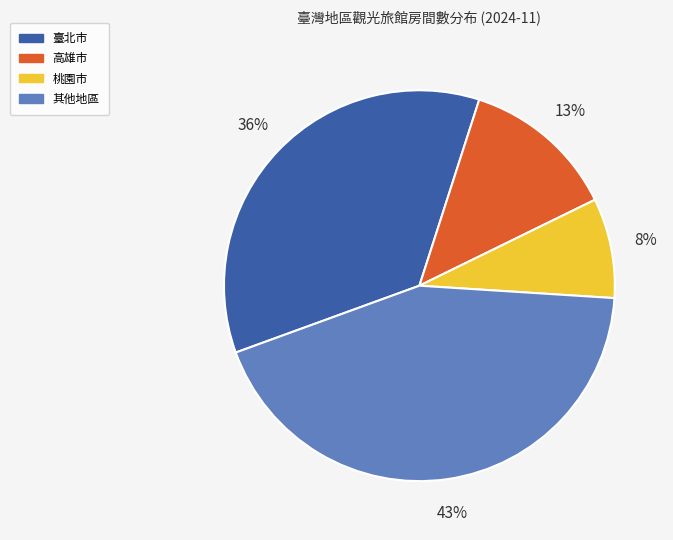

Between 桃園市 and 高雄市, which is larger?

高雄市